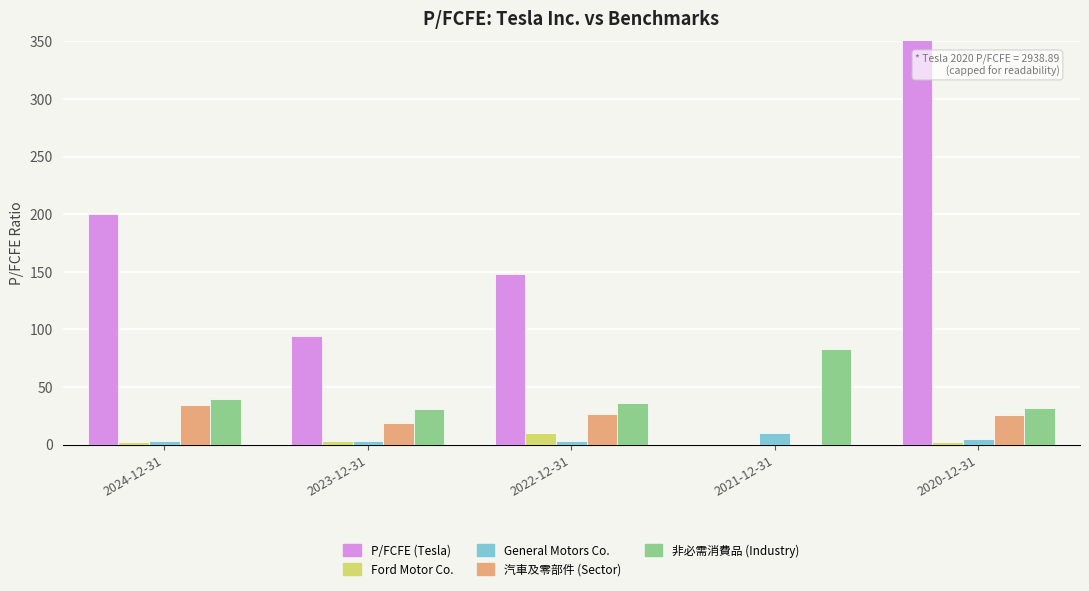

What is the maximum value shown in the chart?

2938.9